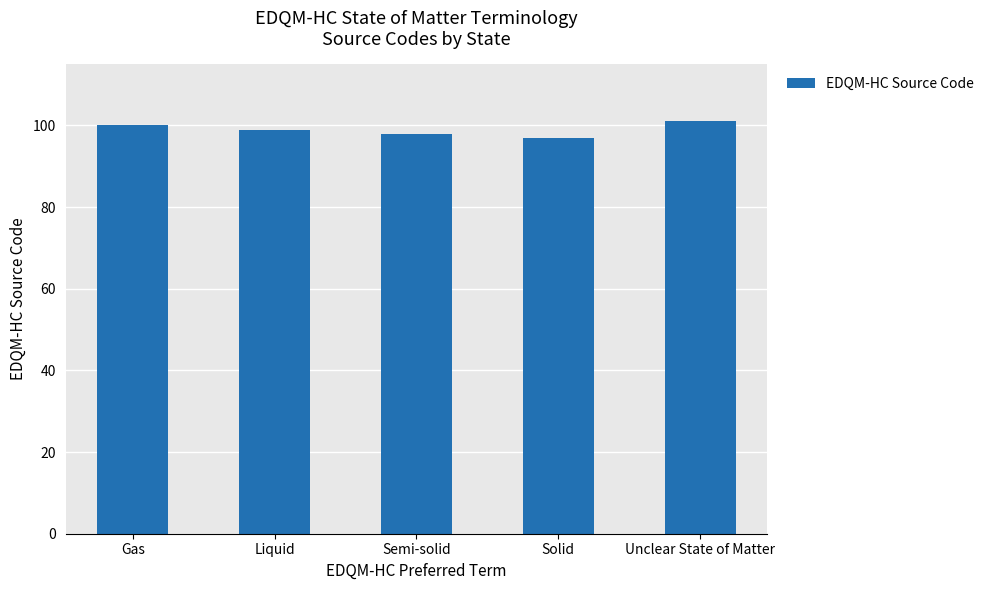

What is the label of the 2nd bar from the left?

Liquid